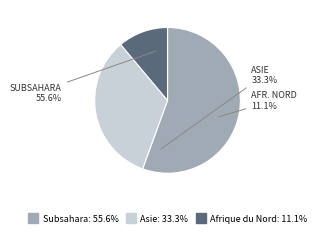

What is the smallest slice in the pie chart?

Afrique du Nord